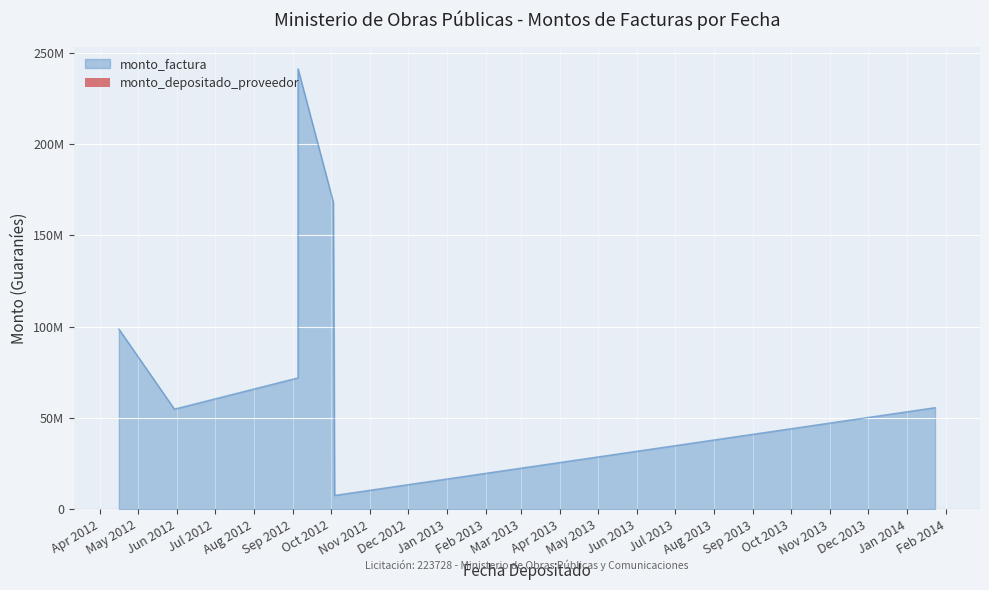

Between 2014-01-23 and 2012-09-05, which is larger?

2012-09-05